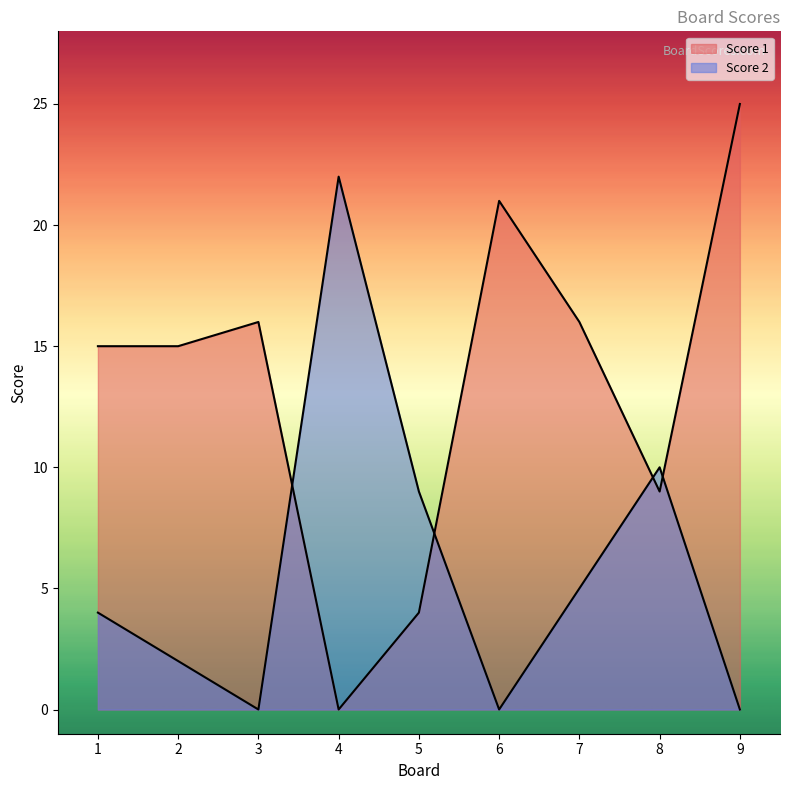

Where is the first local minimum for Score 1?

4